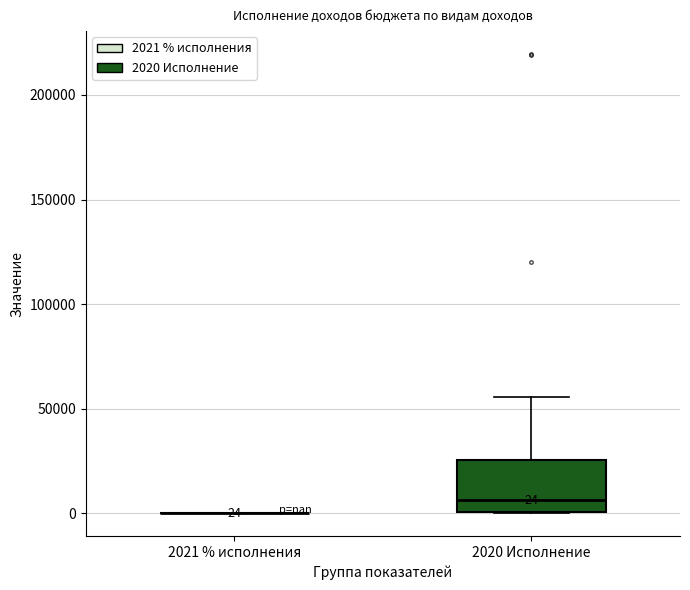

Comparing the boxes themselves (not the whiskers), which one is the tallest?

2020 Исполнение